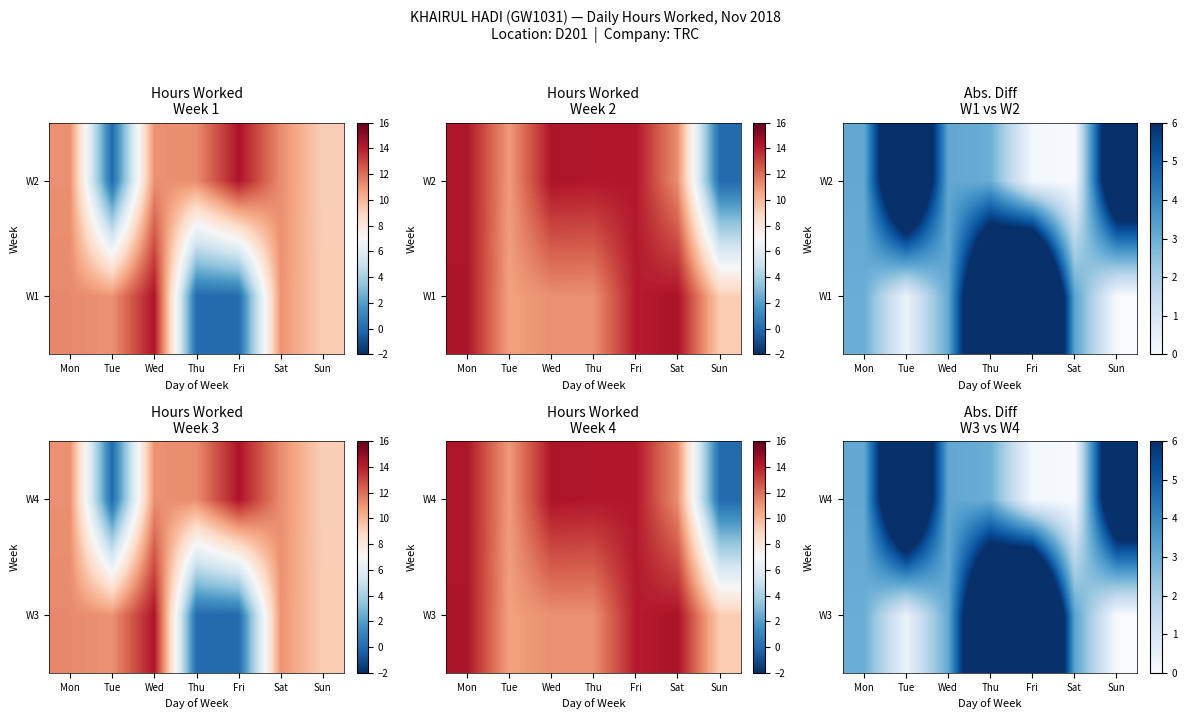

The W4 series shows 2.1 at Mon. True or false?

False